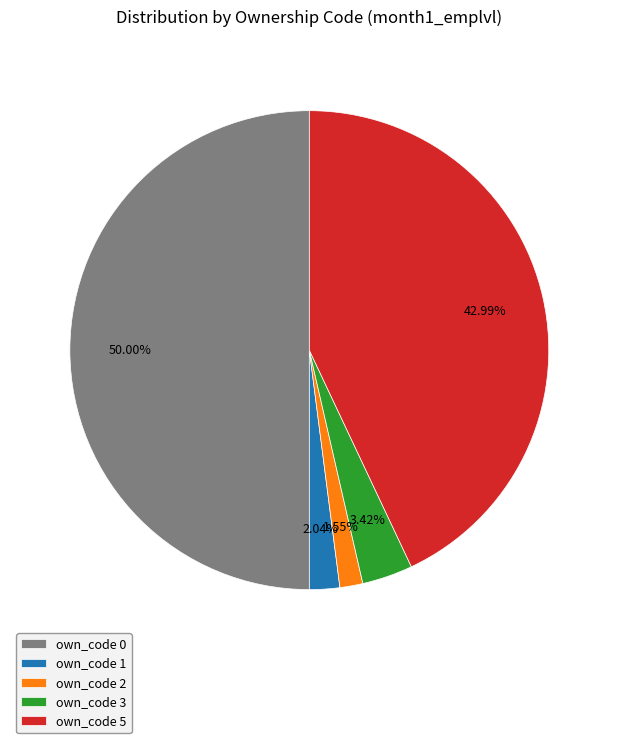

Do own_code 5 and own_code 2 together represent more than half of the pie?

No